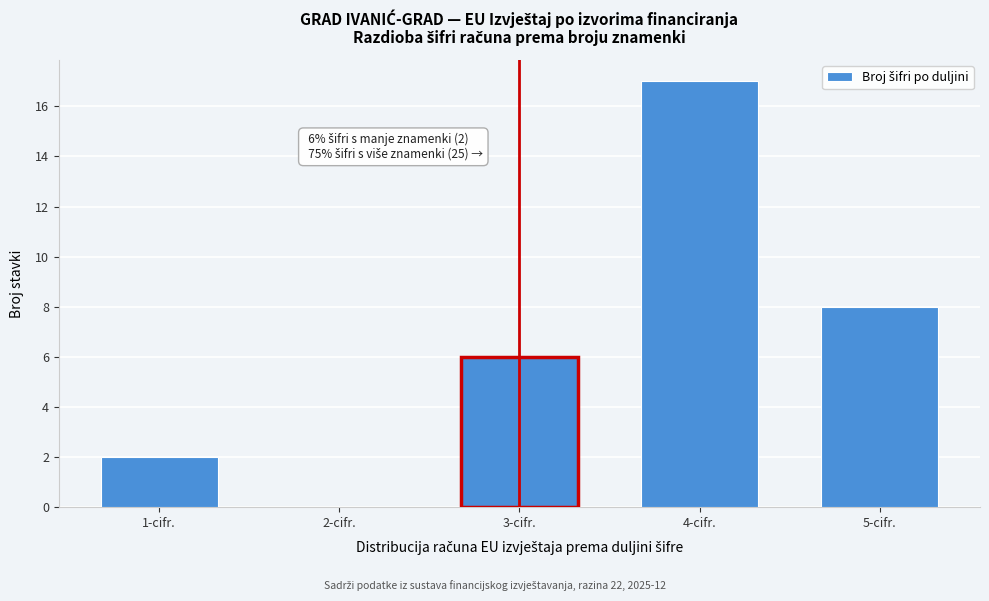

Reading left to right, what are all the values shown in this chart?

1-cifr.=2	2-cifr.=0	3-cifr.=6	4-cifr.=17	5-cifr.=8